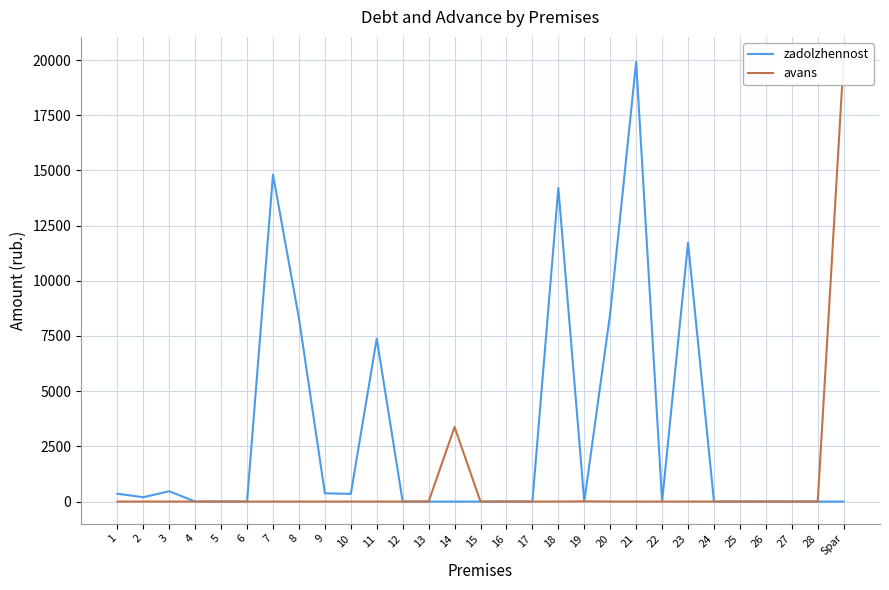

In avans, how many points are higher than both neighbors (excluding endpoints)?

3